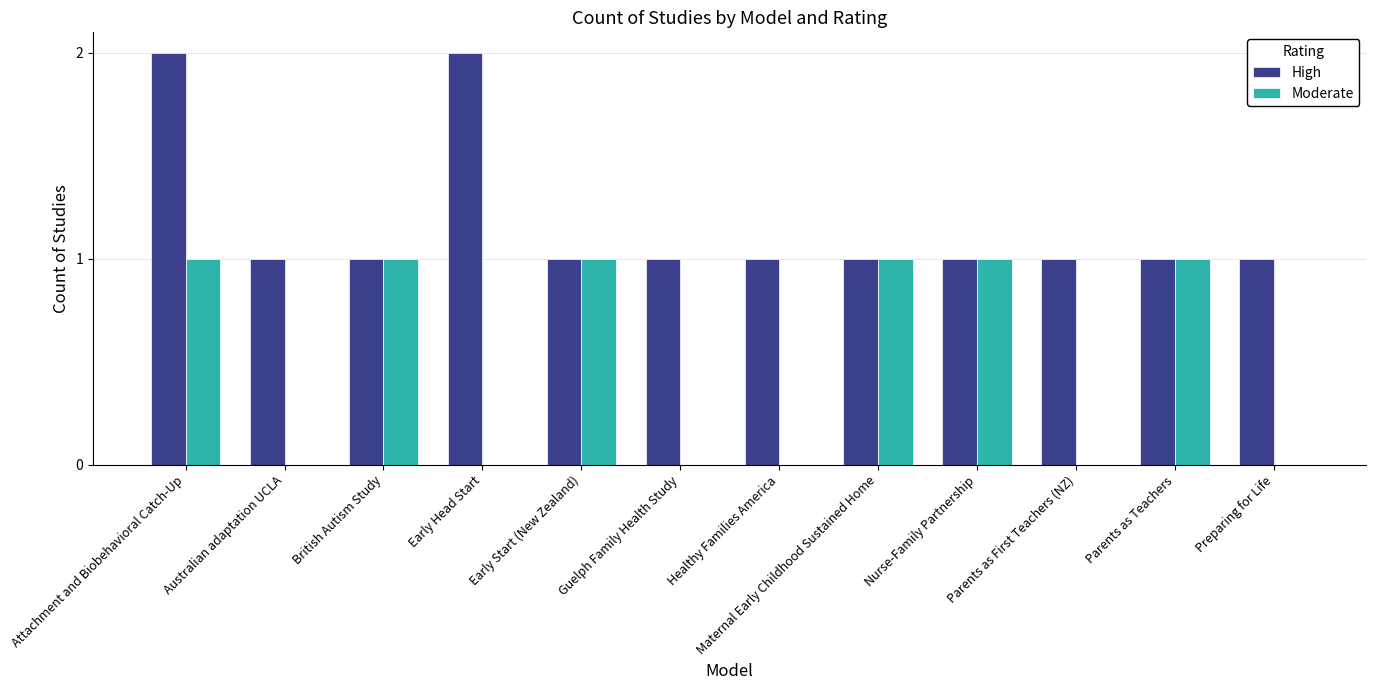

What are all the series names shown in the legend?

High, Moderate